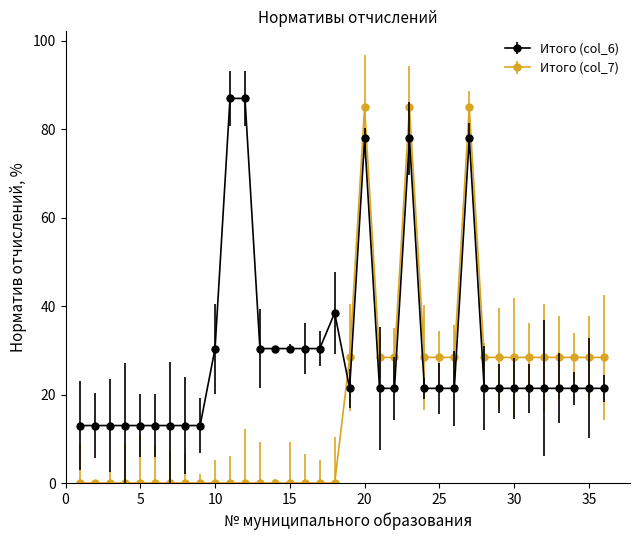

Which series has the widest spread of values?

Итого (col_7)